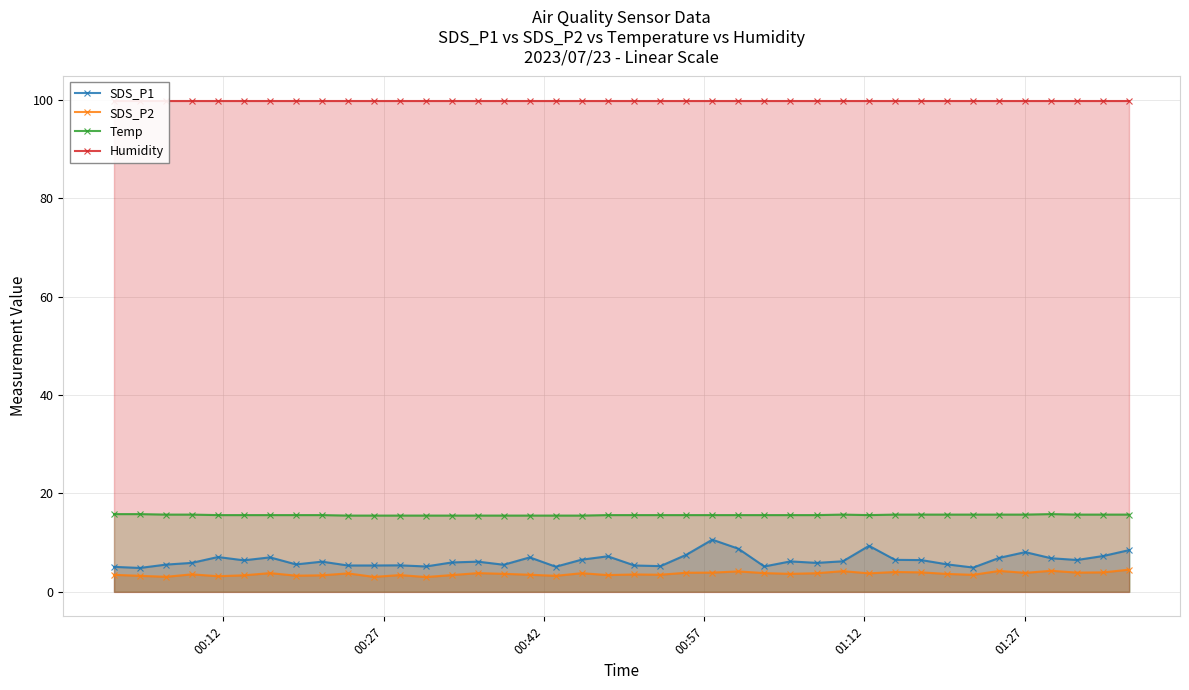

True or false: Temp and SDS_P1 intersect in this chart.

False